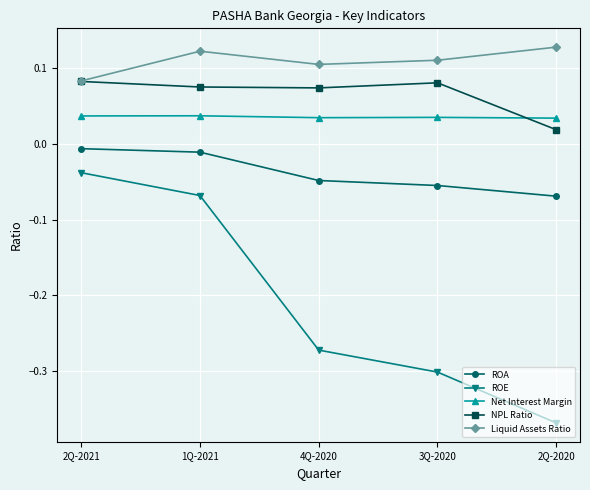

How many interior local valleys does the NPL Ratio series have?

1